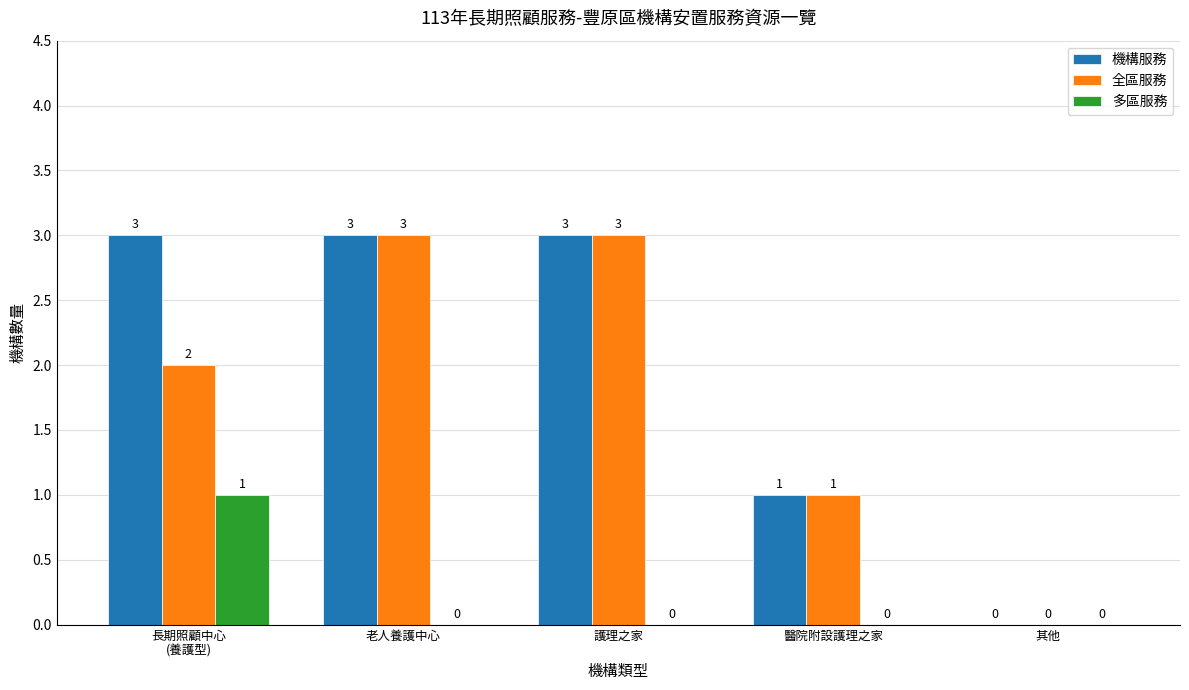

What is the maximum value shown in the chart?

3